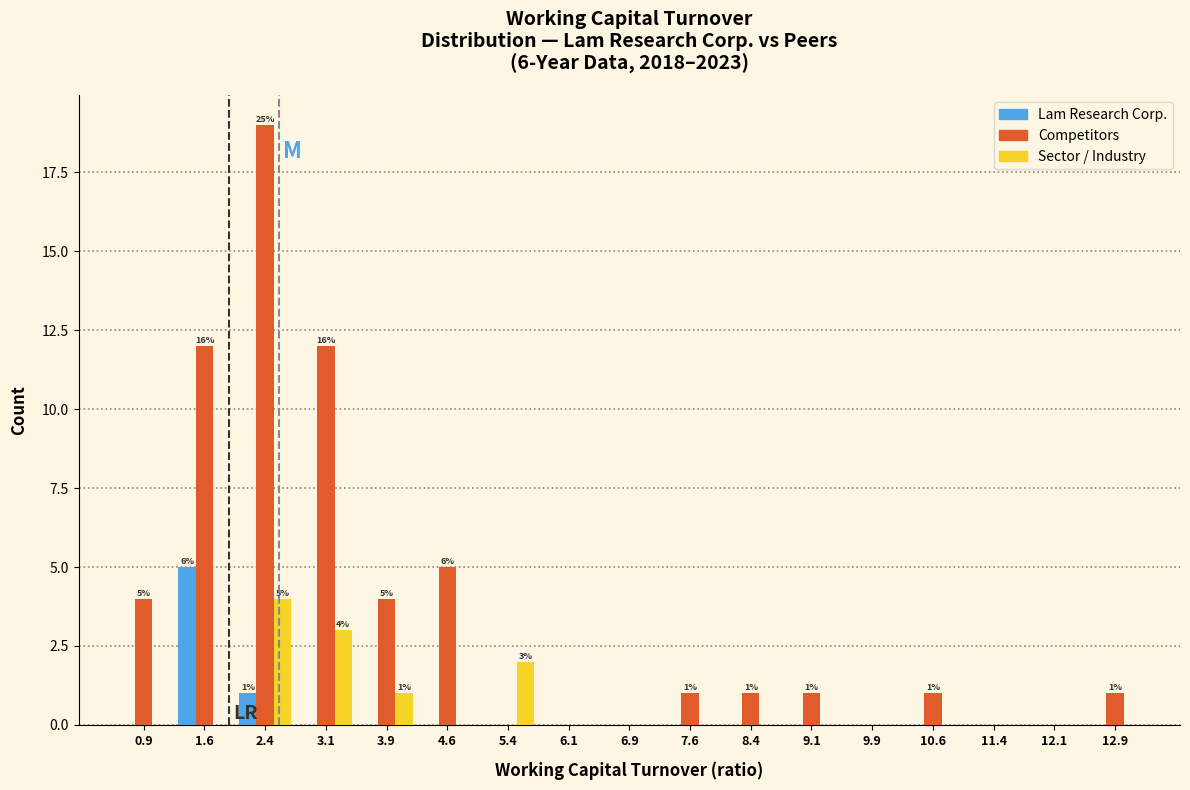

In the Competitors series, which range on the x-axis has the tallest bar?

2.00 to 2.75